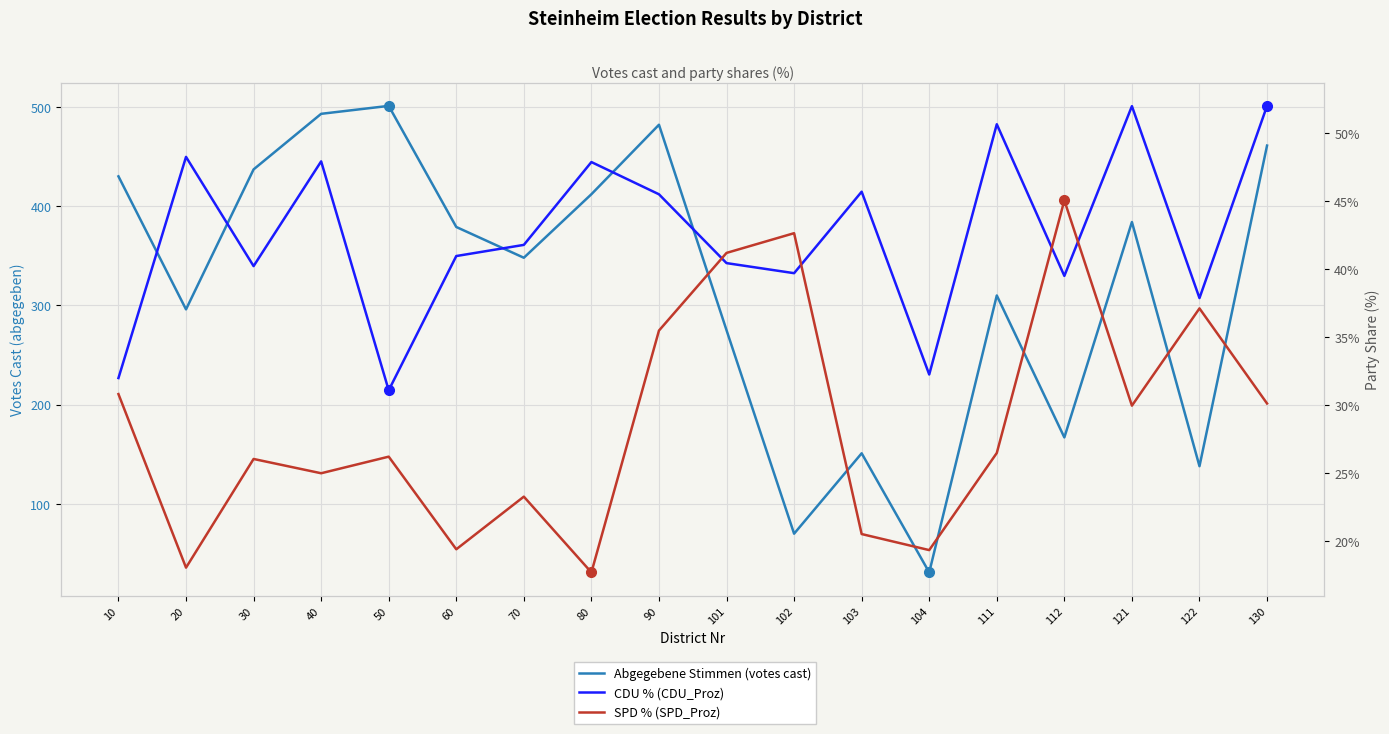

At which category does the chart reach its minimum across all series?

80